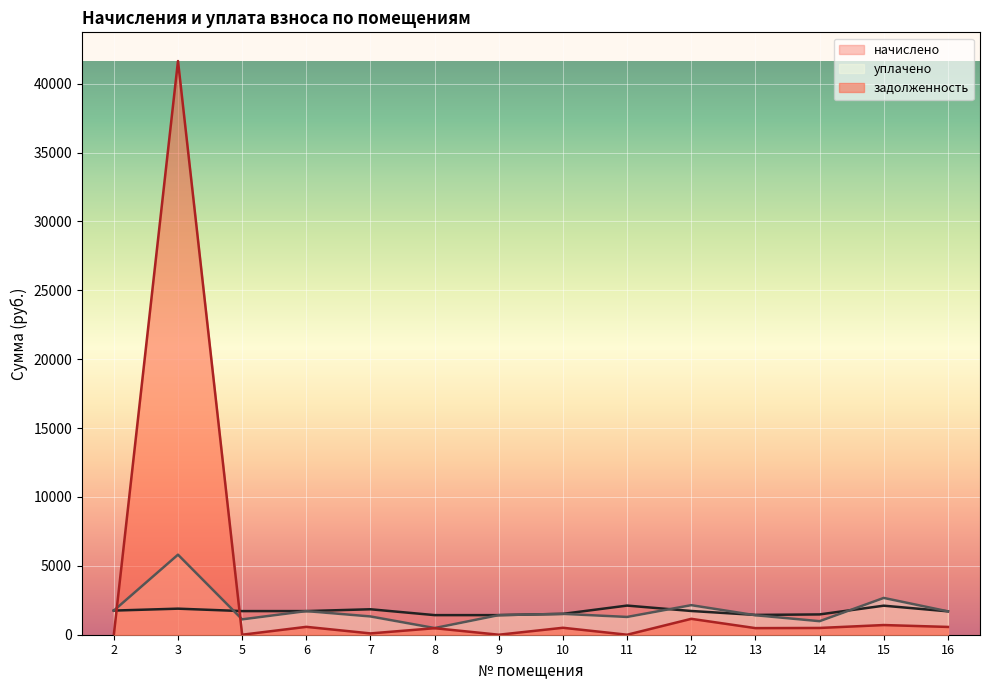

What is the sum of the начислено values at 12 and 10?

3237.1